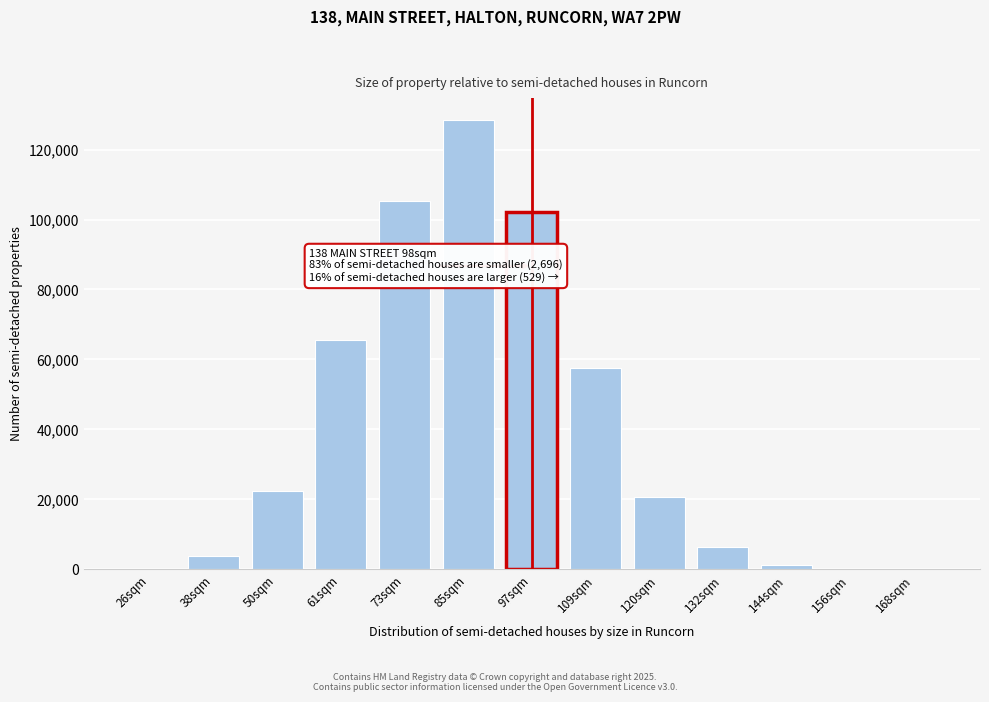

What is the sum of all values?

514245